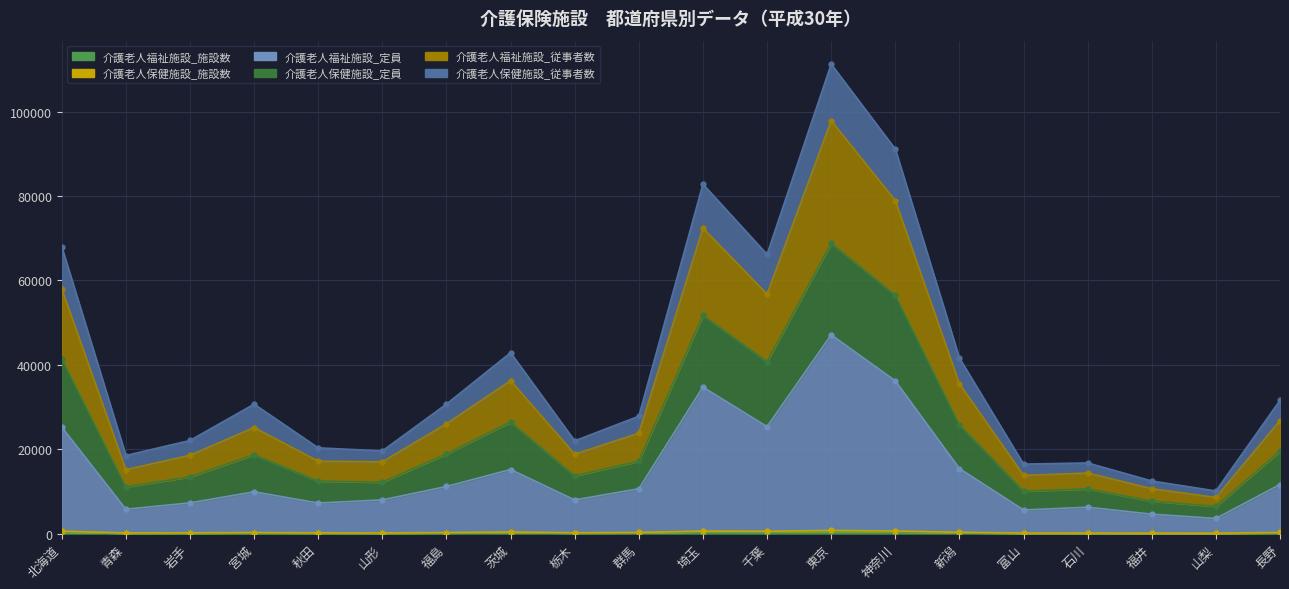

Is the value of 介護老人福祉施設_定員 at 北海道 greater than the value of 介護老人福祉施設_従事者数 at 千葉?

No